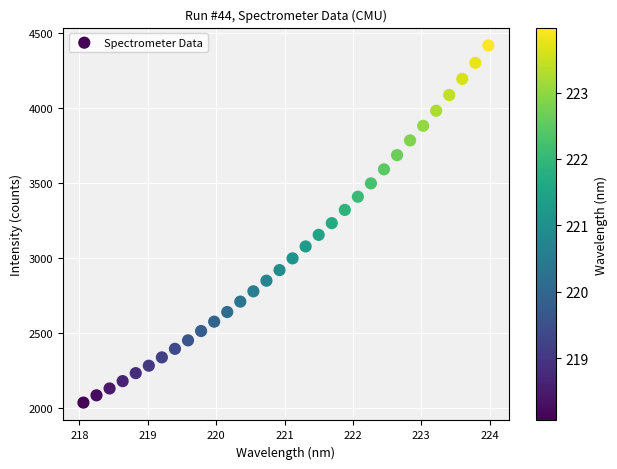

What is the range of Y values (max minus min)?

2380.3